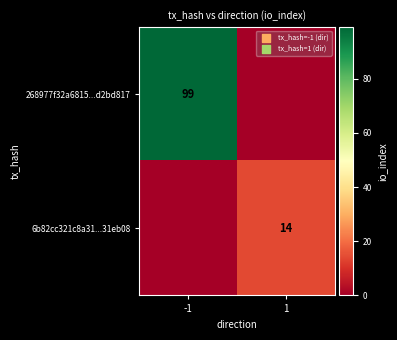

Is it true that 6b82cc321c8a31...31eb08 equals 6 at 1?

False